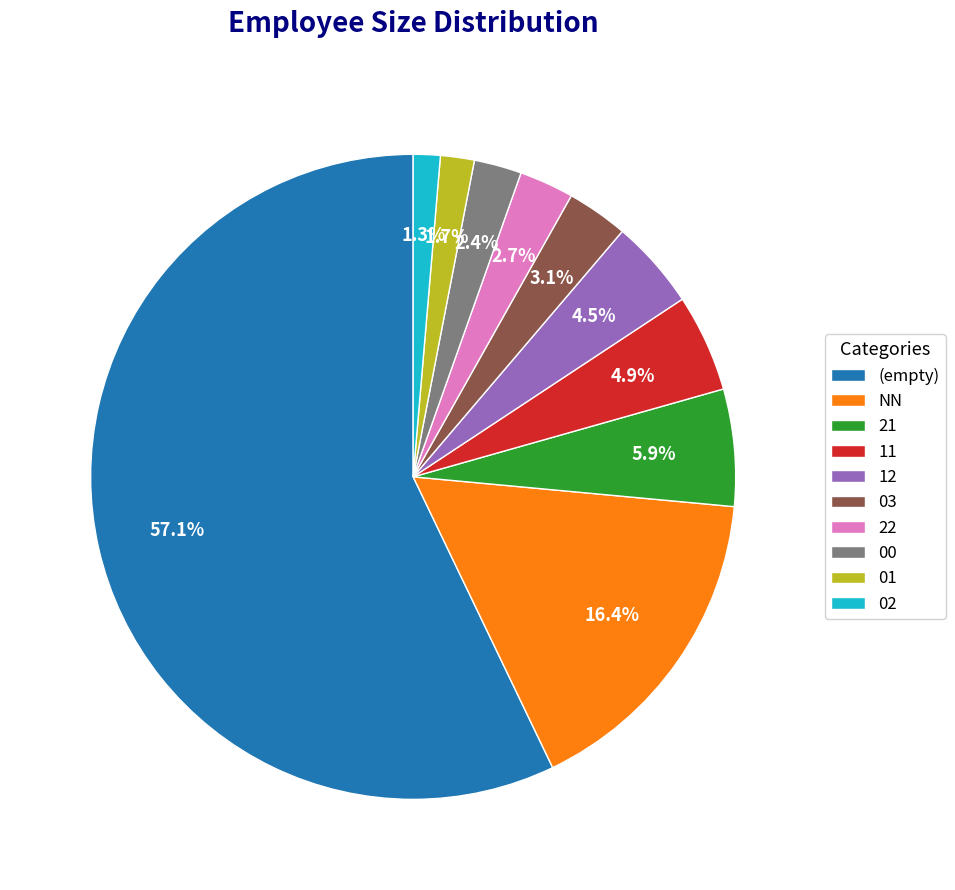

Is there a majority slice in this chart?

Yes